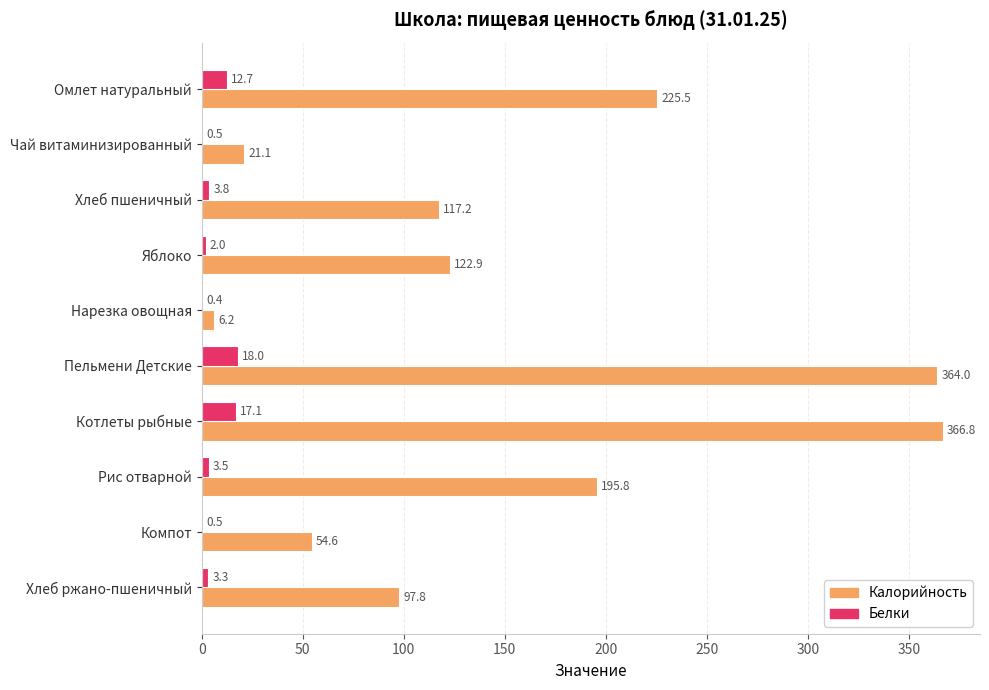

Which category has the highest value across all series?

Котлеты рыбные